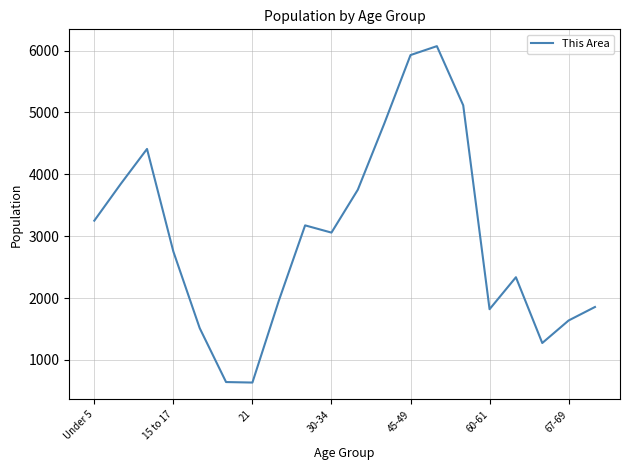

What is the difference between the maximum and minimum values?

5436